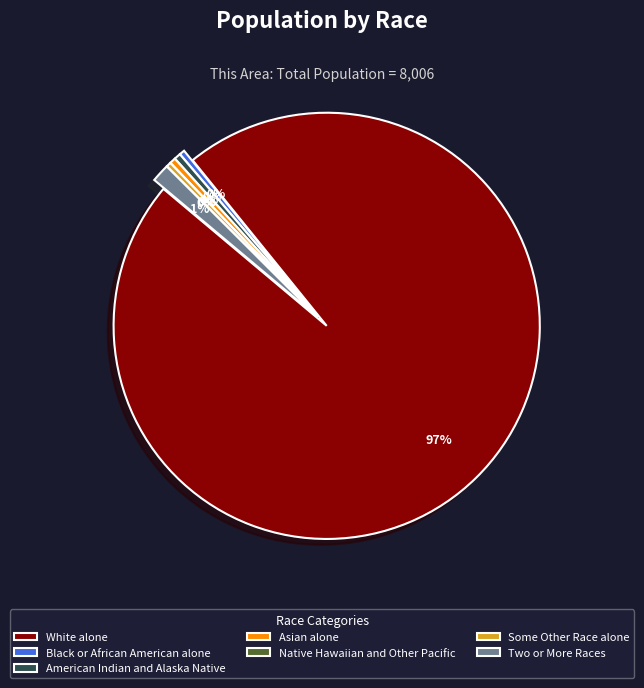

What is the majority slice?

White alone